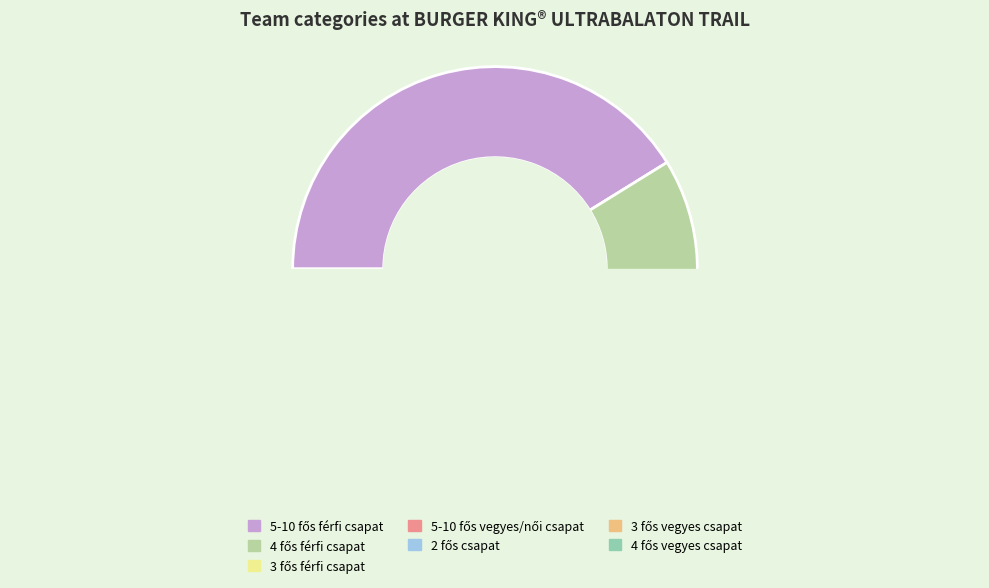

What is the change in value from 4 fős férfi csapat to 3 fős vegyes csapat Céges?

-41